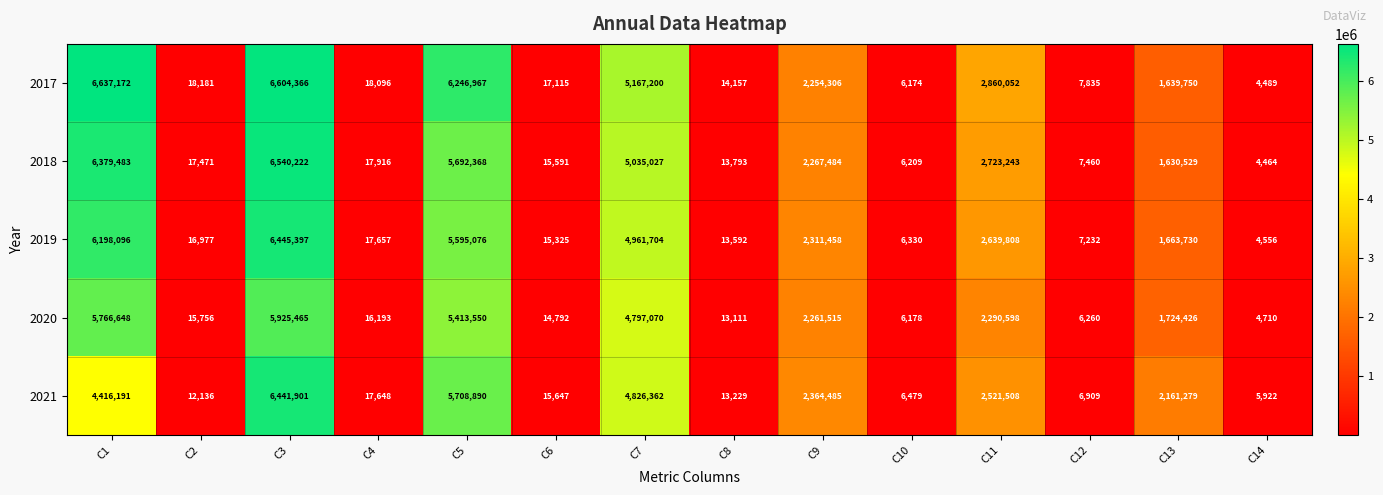

List the series in order of their peak value, lowest first.

2020, 2021, 2019, 2018, 2017